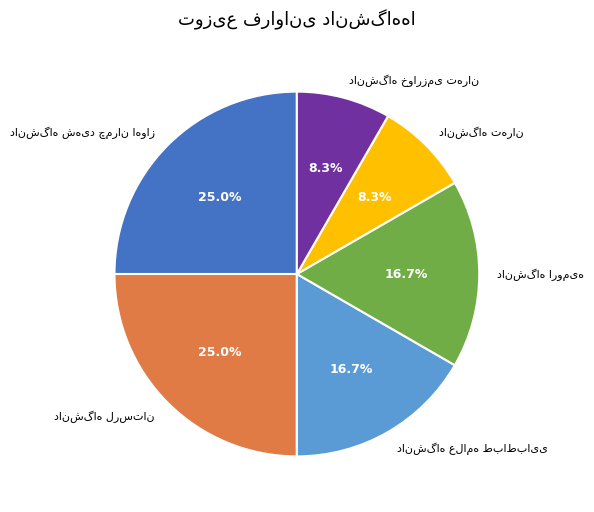

Does any single category account for the majority?

No